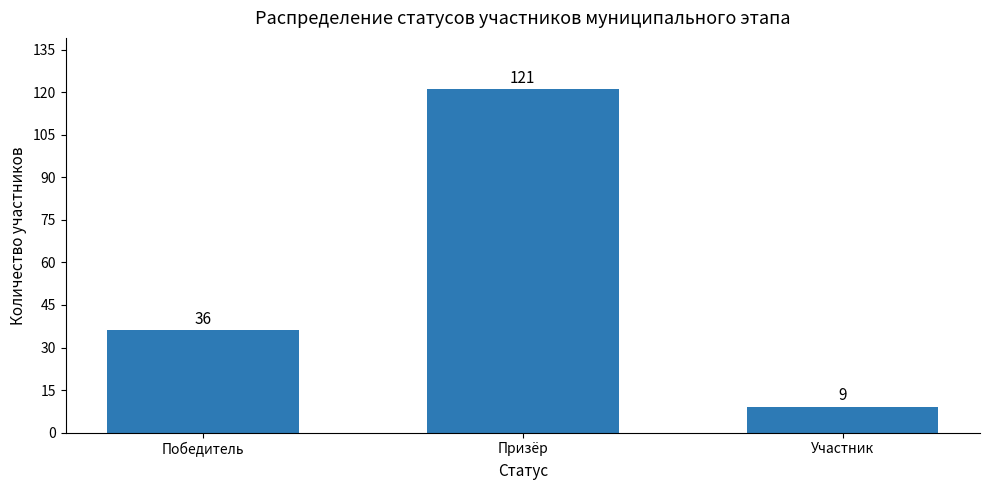

Are the bars horizontal?

No